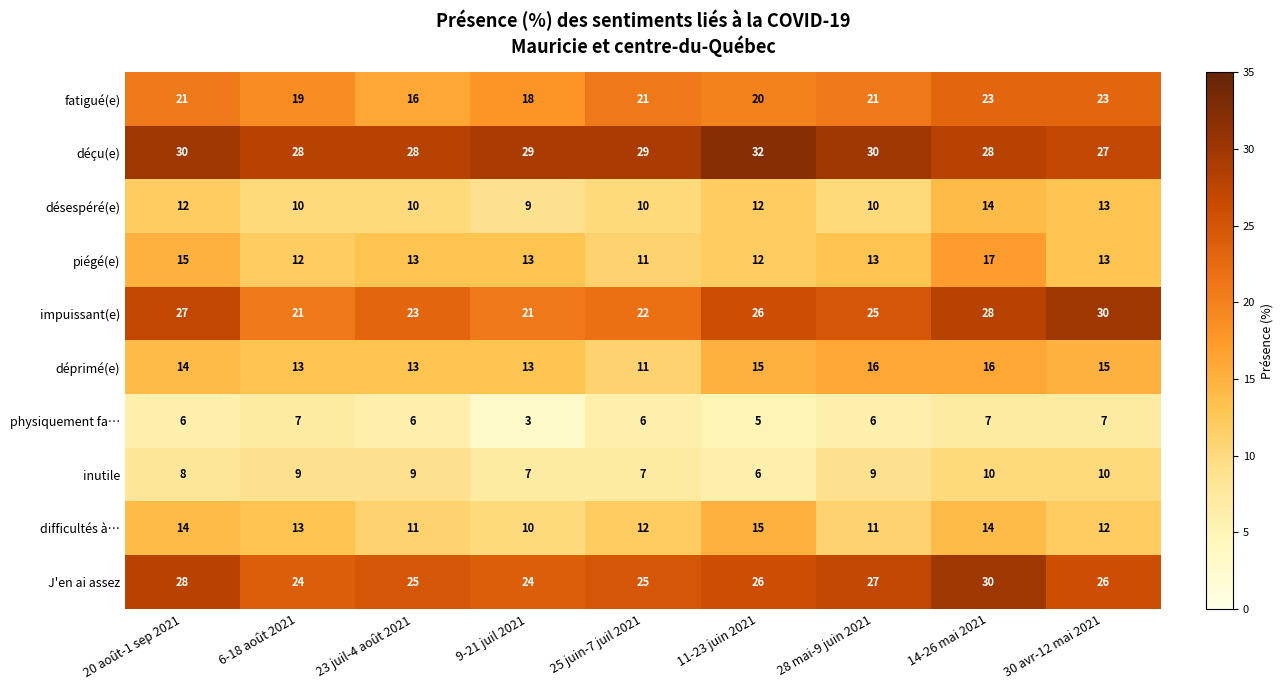

How many series are shown in this chart?

10